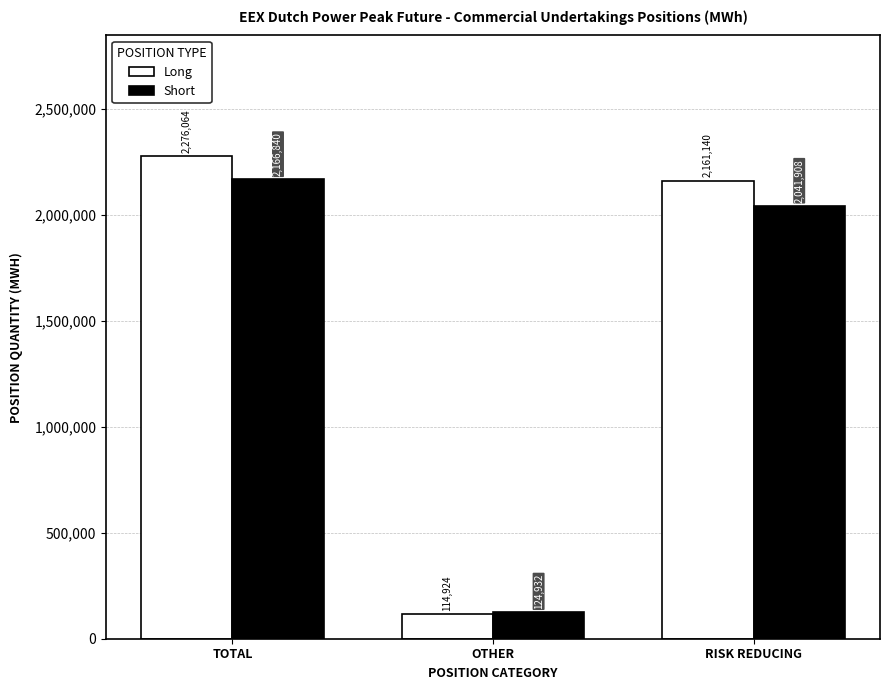

At which category is the sum across all series the highest?

TOTAL